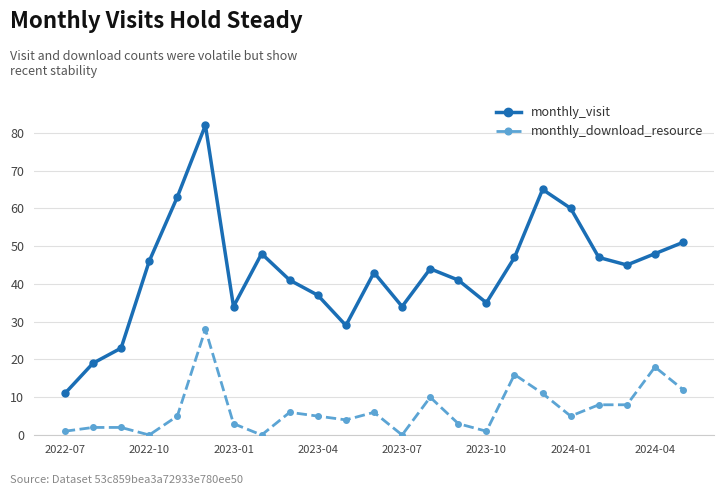

True or false: monthly_visit has more than 0 points higher than both neighbors.

True